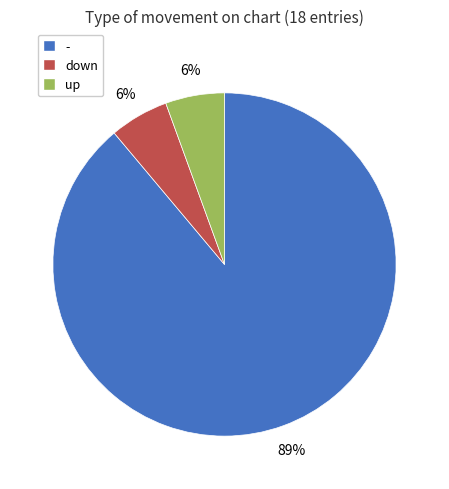

Which category has the biggest portion of the pie?

-